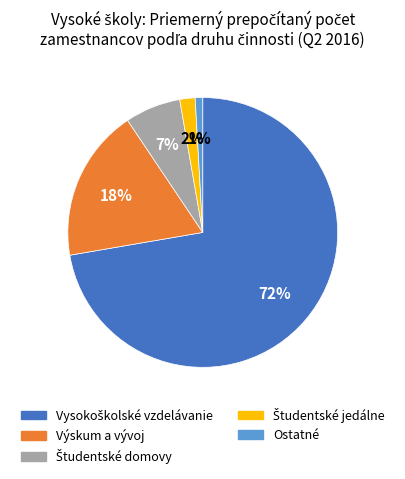

How many segments does this pie chart have?

5